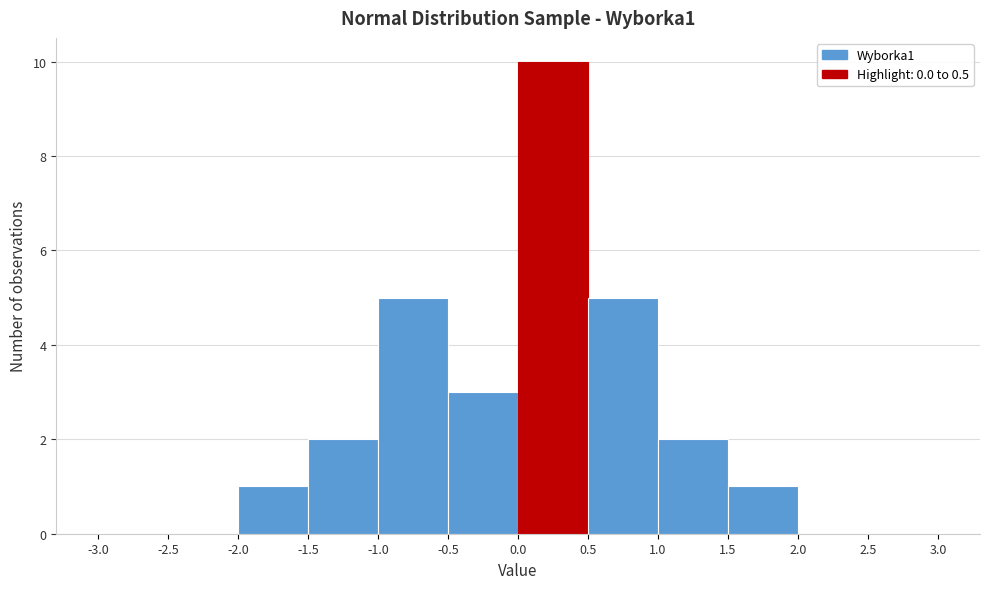

Reading left to right, transcribe this chart: for each bar, give the range it covers on the x-axis and its height. The values are not printed on the chart, so give them approximately, as read against the axis.

-3.0 to -2.5: 0
-2.5 to -2.0: 0
-2.0 to -1.5: 1
-1.5 to -1.0: 2
-1.0 to -0.5: 5
-0.5 to 0.0: 3
0.0 to 0.5: 10
0.5 to 1.0: 5
1.0 to 1.5: 2
1.5 to 2.0: 1
2.0 to 2.5: 0
2.5 to 3.0: 0